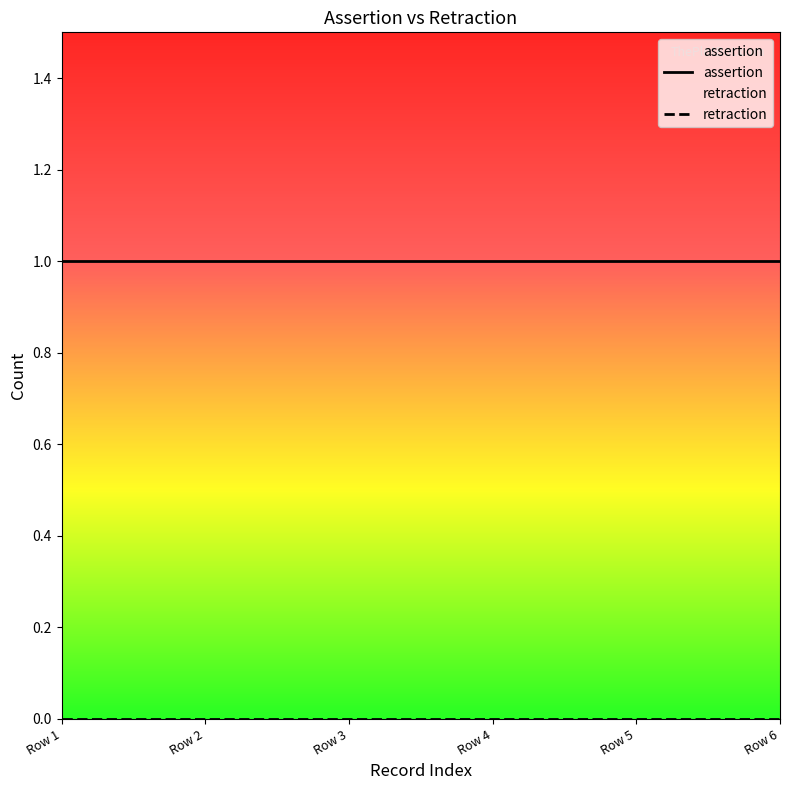

Which series has the largest total across all categories?

assertion